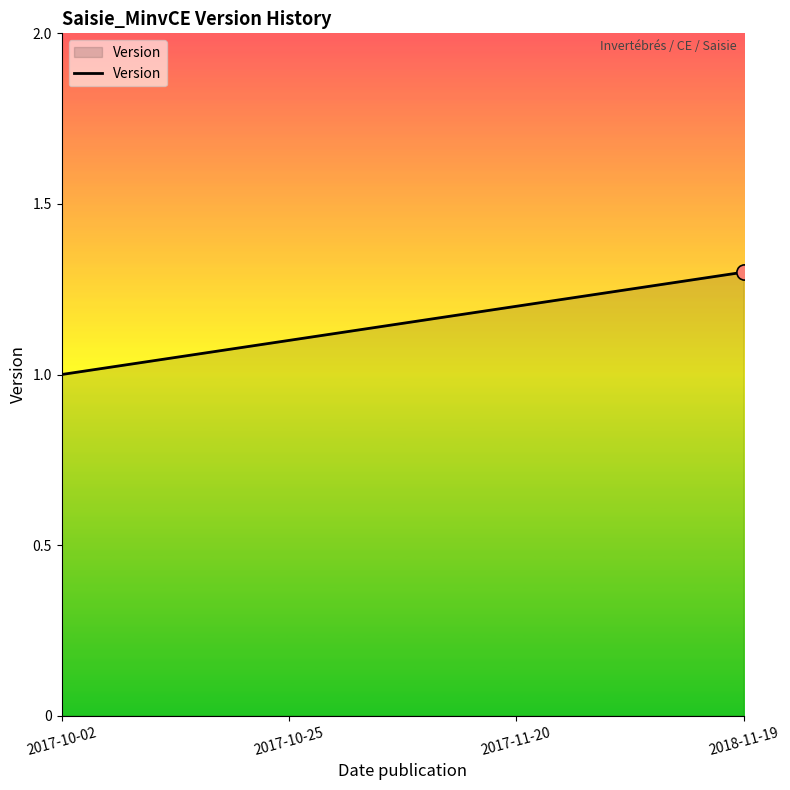

What is the change in value from 2017-11-20 to 2018-11-19?

+0.1